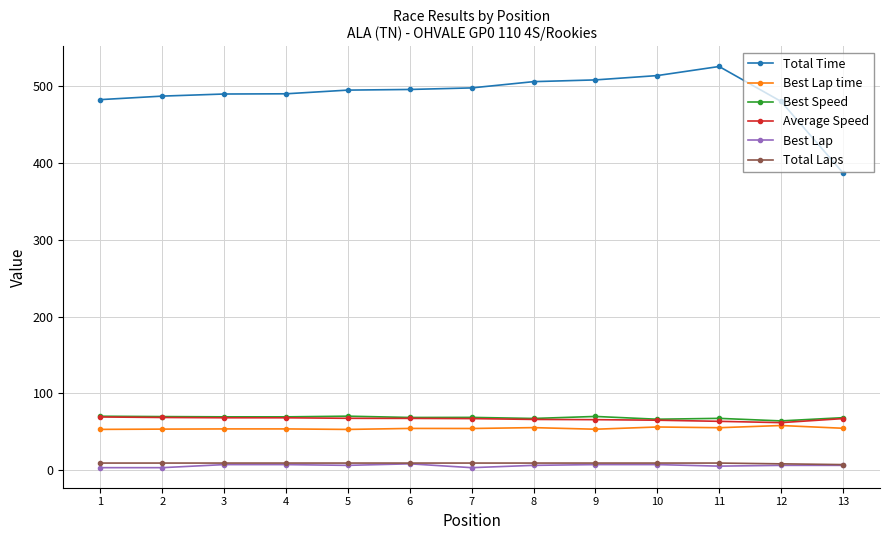

Which series has the largest range (max minus min)?

Total Time